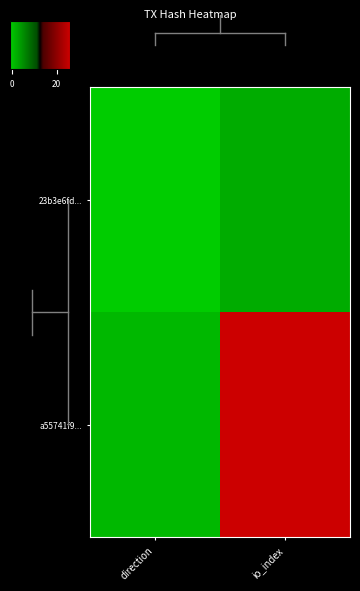

At which category does the chart reach its peak across all series?

io_index